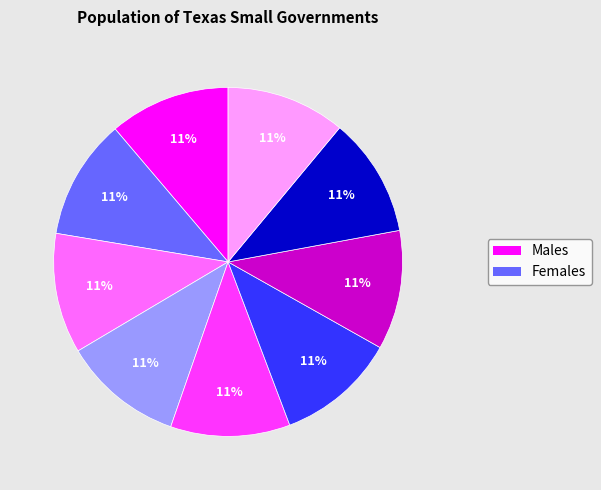

To the nearest percent, what is the average slice percentage?

11%